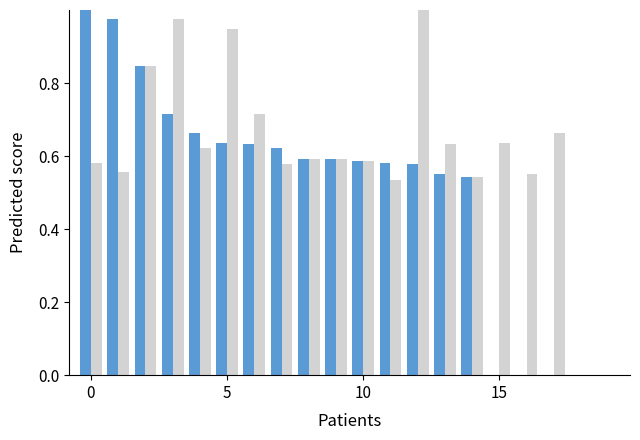

Are the bars grouped side by side (vs. stacked)?

Yes